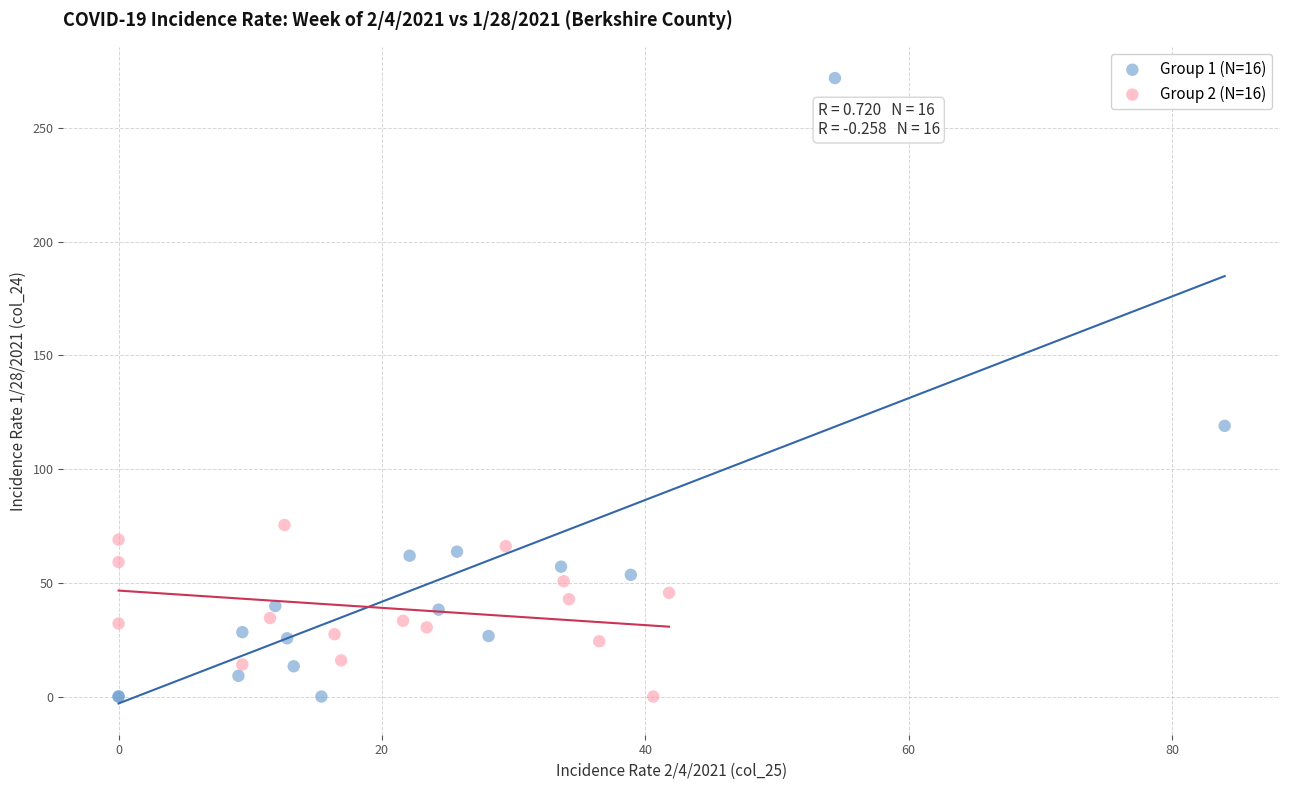

Which series has the widest spread of Y values?

Group 1 (N=16)